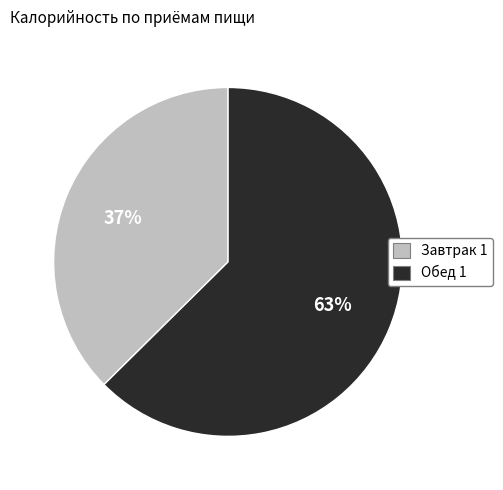

To the nearest percent, what is the combined percentage of Завтрак 1 and Обед 1?

100%